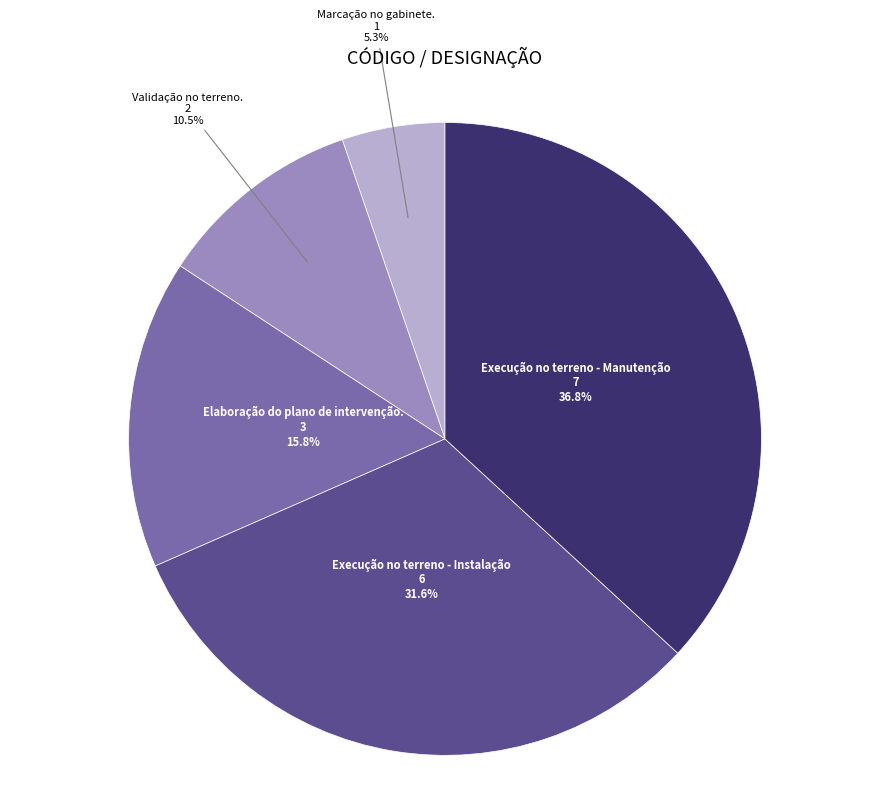

How many segments does this pie chart have?

5